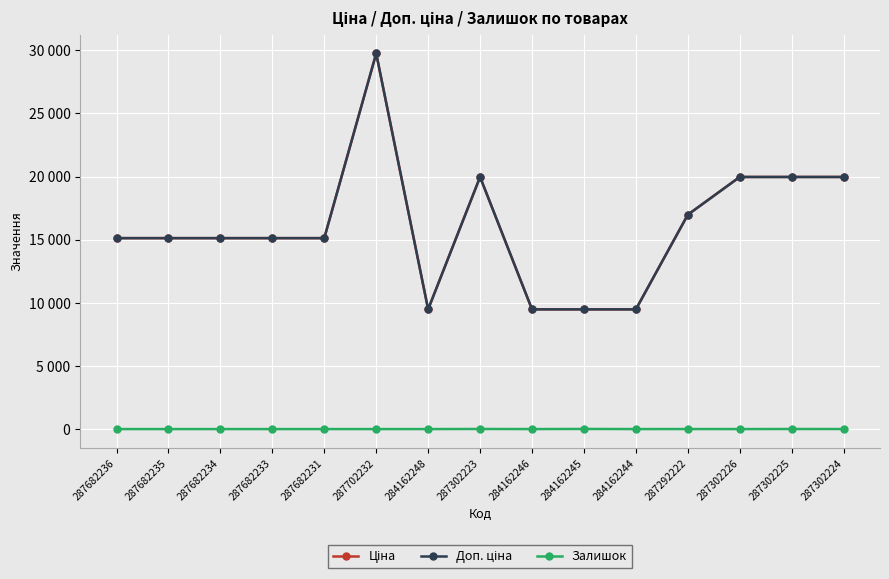

What is the difference between the second highest and minimum values in the Залишок series?

7.0